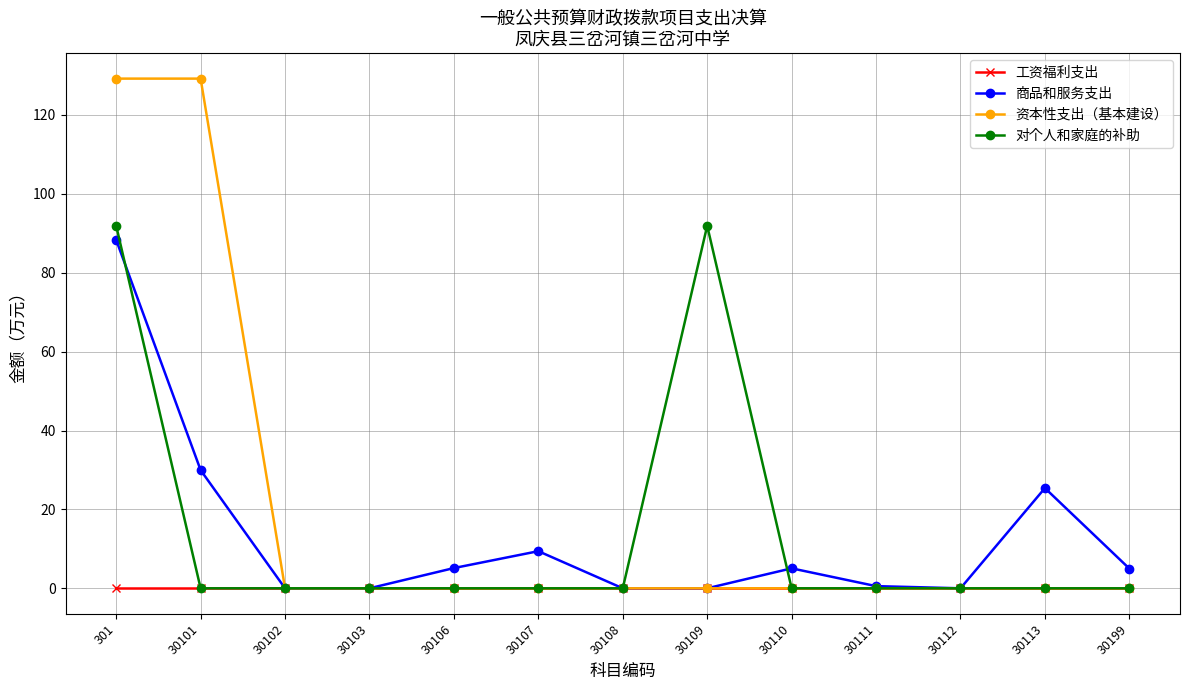

Between 30101 and 30107, which series saw the biggest shift?

资本性支出（基本建设）